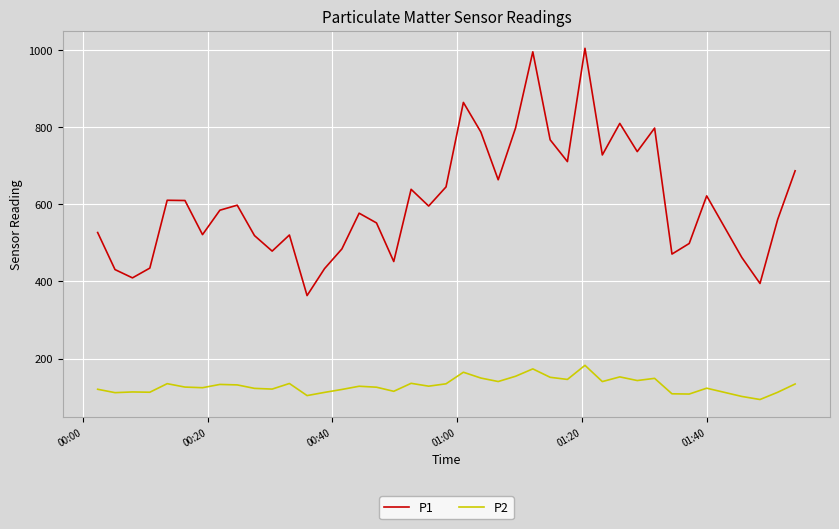

Which series has the widest spread of values?

P1